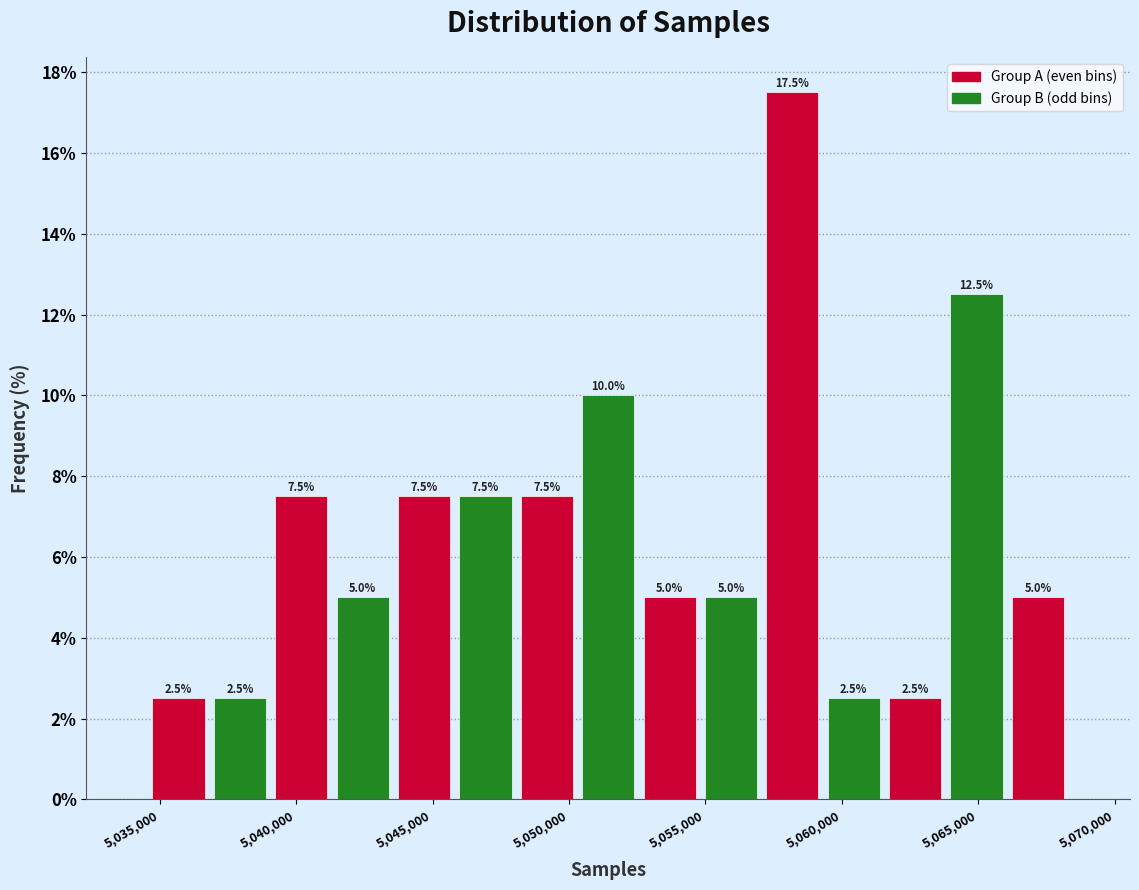

How tall is the bar that spans 5064000 to 5066000 on the x-axis? The bar edges are not printed on the chart, so give them approximately, as read against the axis.

12.5